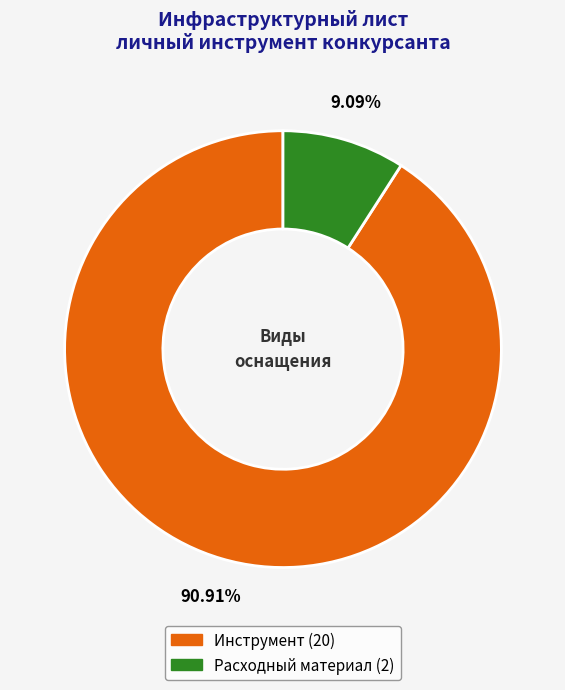

To the nearest percent, what is the difference between the largest and smallest slice percentages?

82%